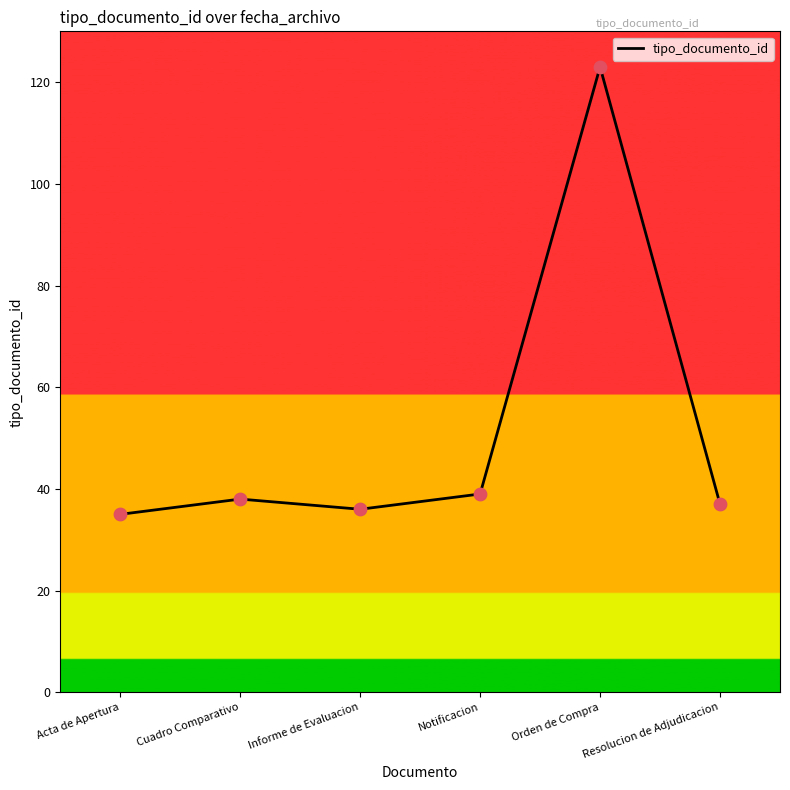

Between Acta de Apertura and Resolucion de Adjudicacion, which is larger?

Resolucion de Adjudicacion